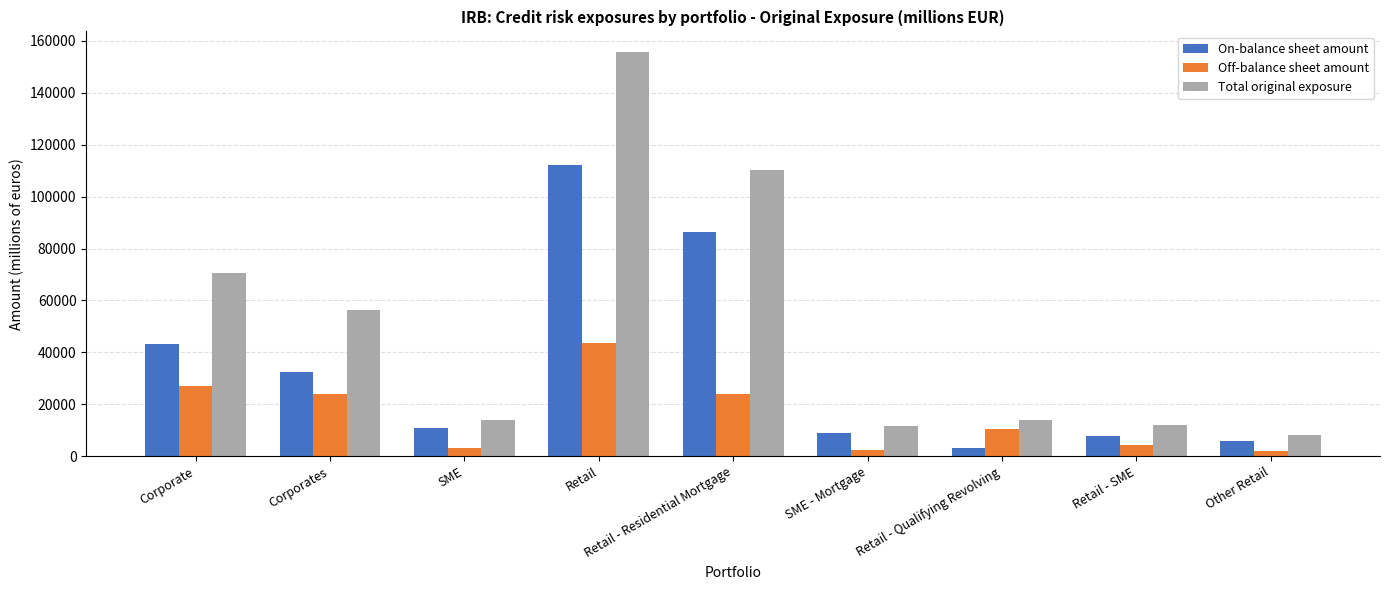

List the series in order of their peak value, lowest first.

Off-balance sheet amount, On-balance sheet amount, Total original exposure